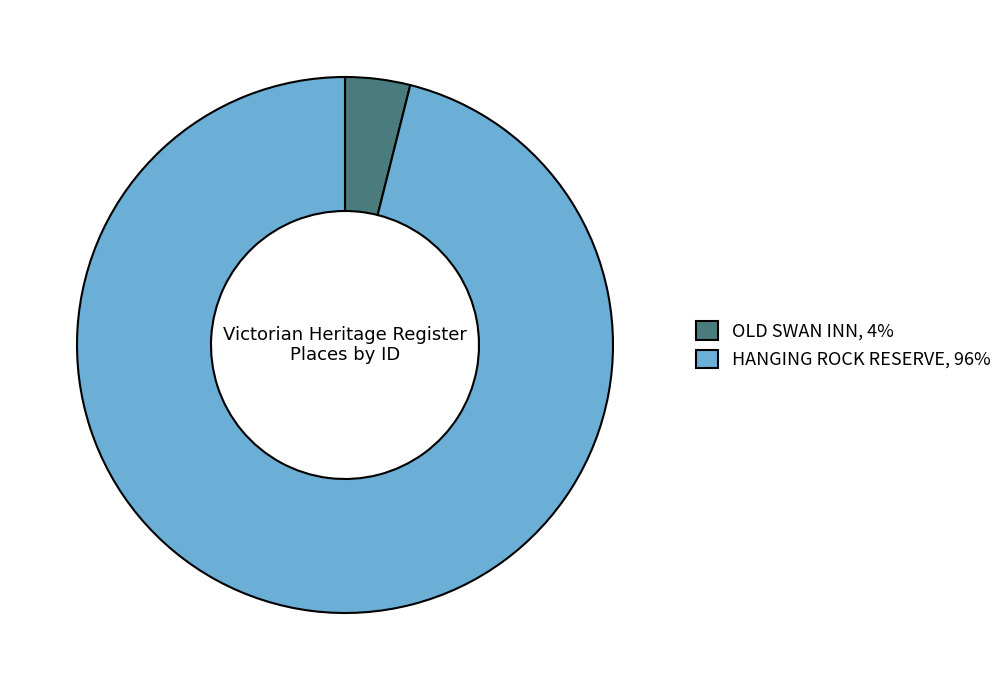

Approximately how many times larger is the value at HANGING ROCK RESERVE, 96% compared to OLD SWAN INN, 4%?

24.5